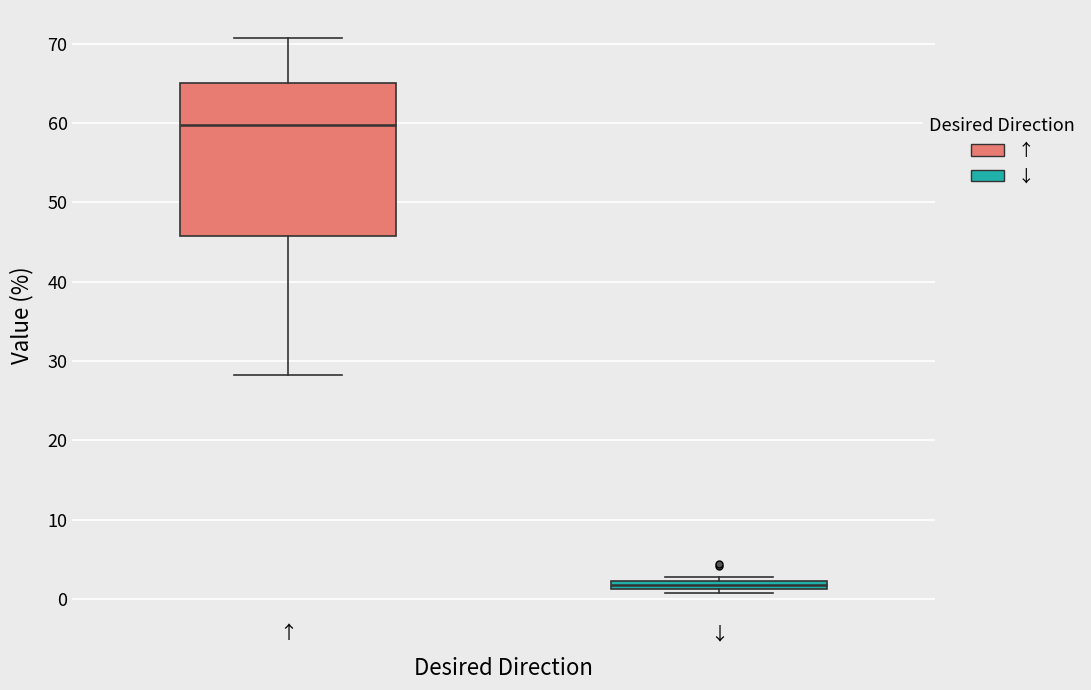

Which box has the highest median line?

↑